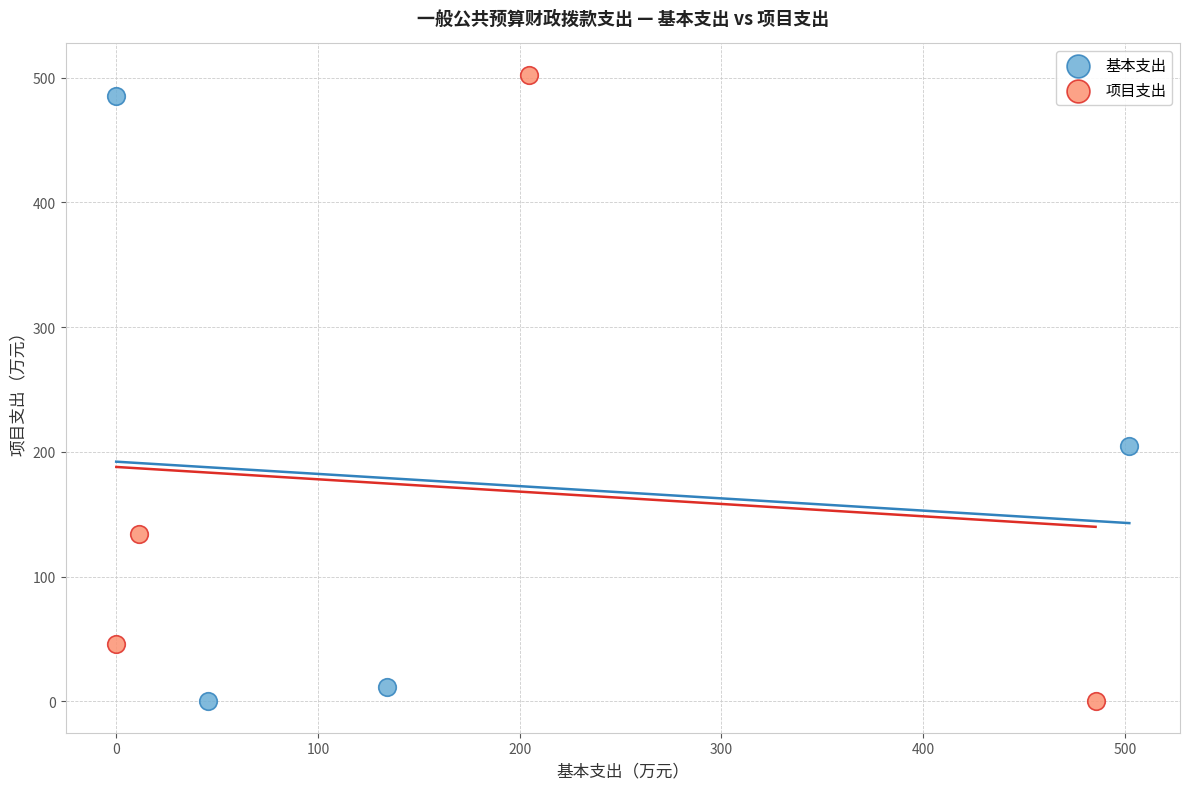

Which series has the largest Y range (max minus min)?

项目支出